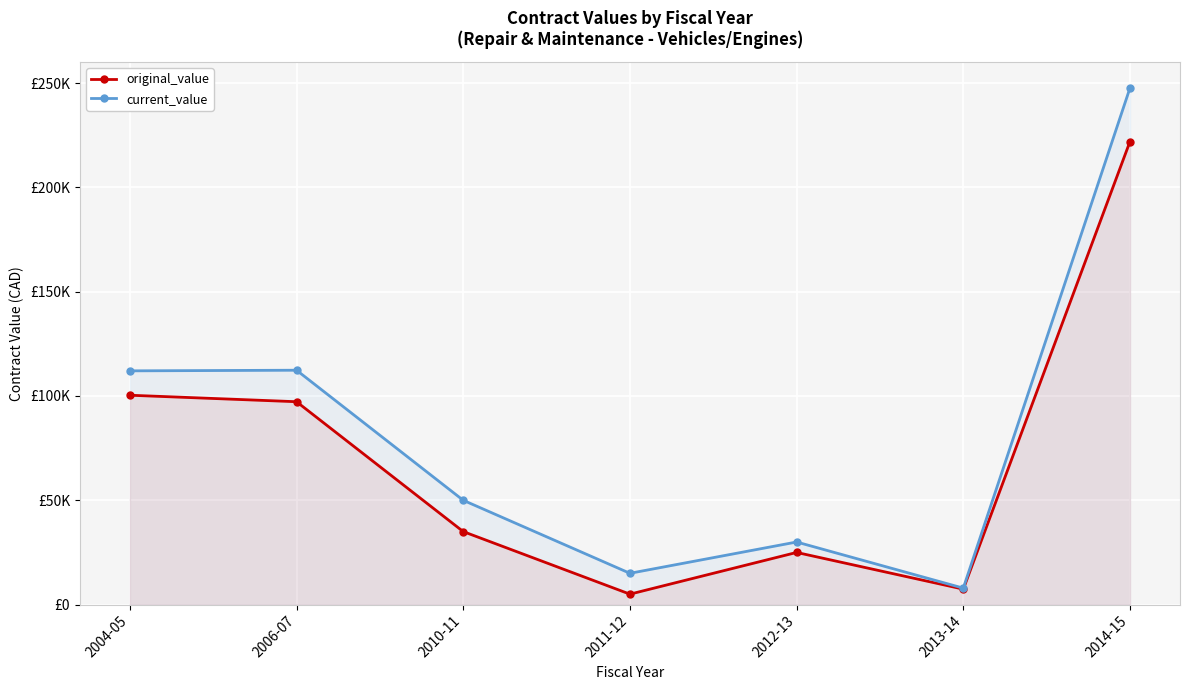

What is the minimum value for current_value?

7882.4